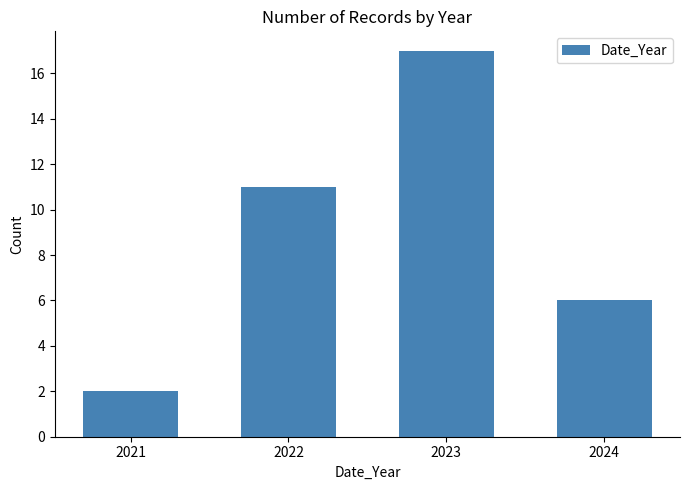

Reading right to left, extract all data points from this chart.

6	17	11	2